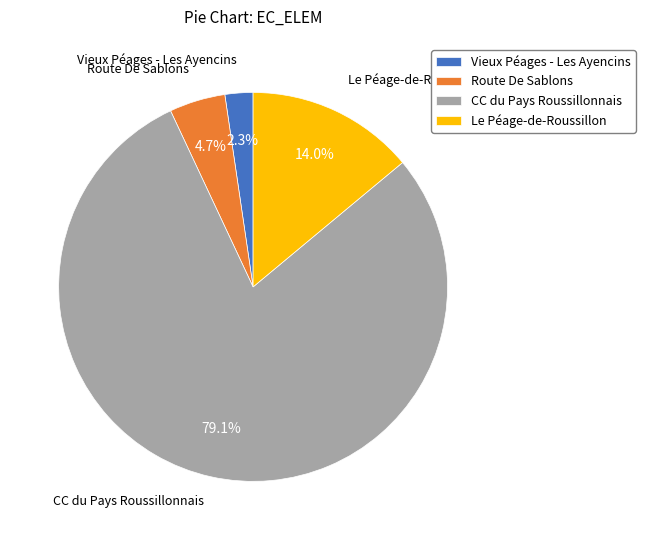

The Vieux Péages - Les Ayencins slice represents 2% of the pie. True or false?

True